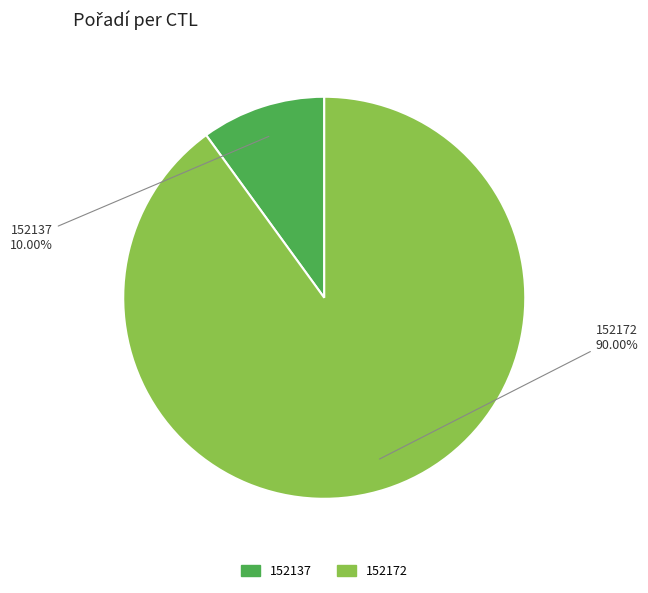

Is it true that 152137 is 10% of the pie?

True